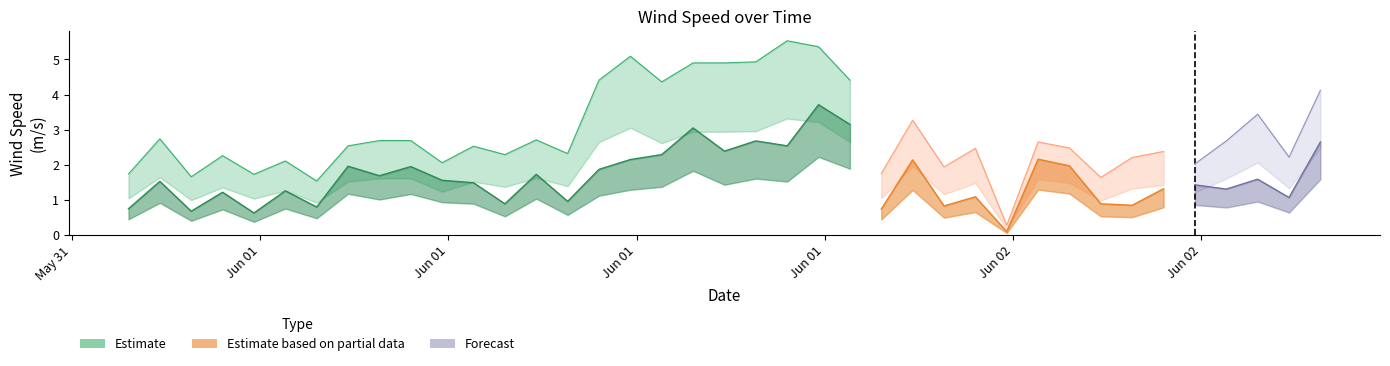

Which category has the highest value in the wind_speed series?

2019-06-01T22:48:00Z